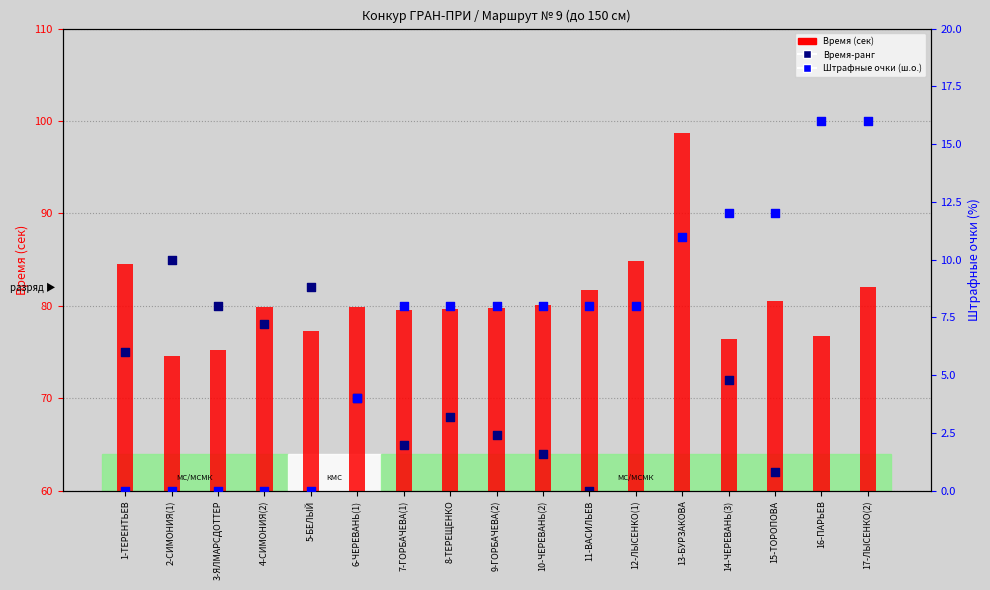

Which series reaches the minimum Y coordinate?

Штрафные очки (ш.о.)